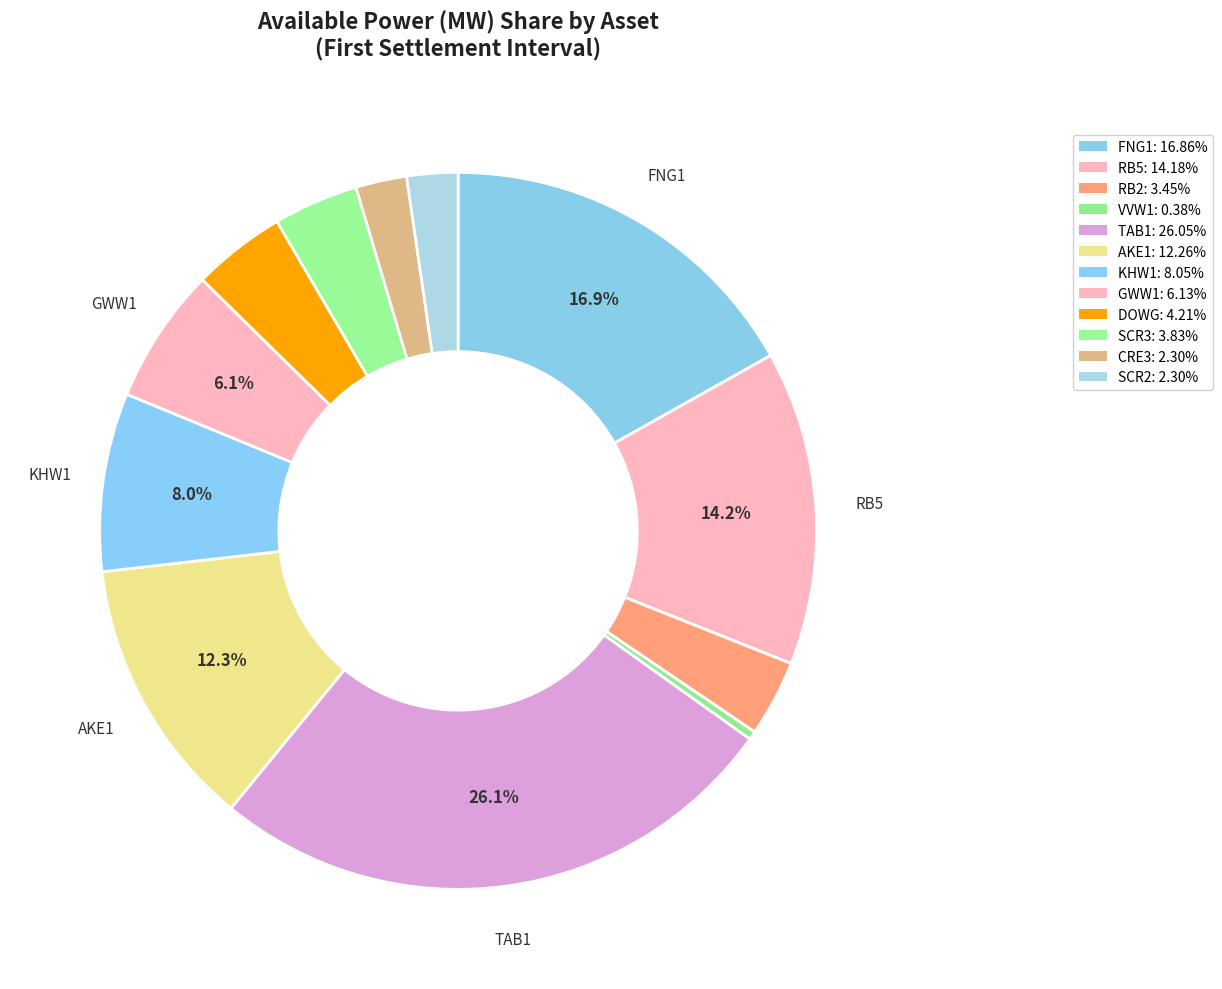

Between DOWG and SCR2, which is larger?

DOWG